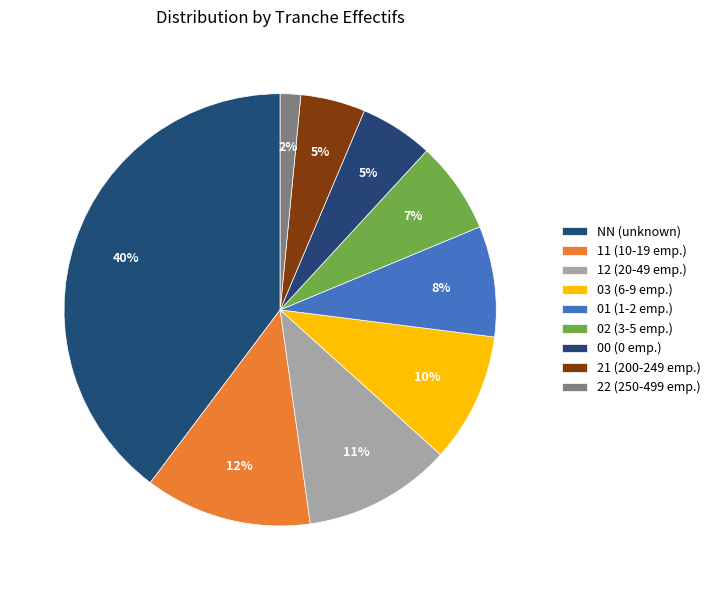

Count the number of slices in the pie.

9